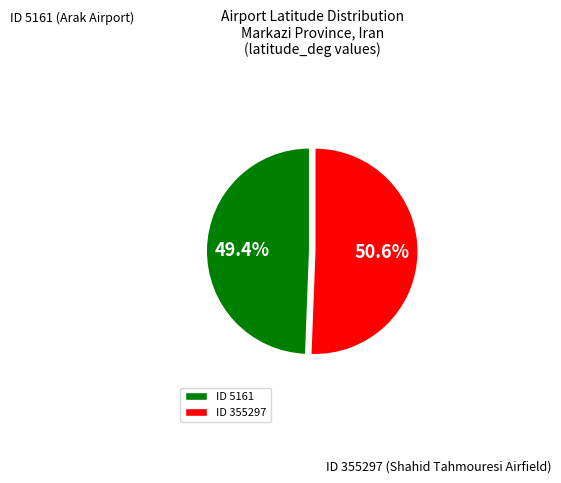

How many slices are in this pie chart?

2